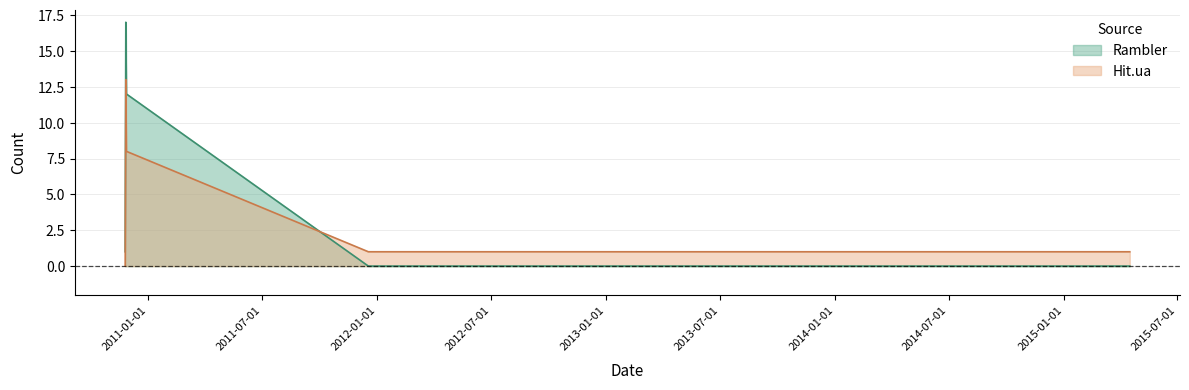

Which category has the highest value in the Rambler series?

2010-11-26